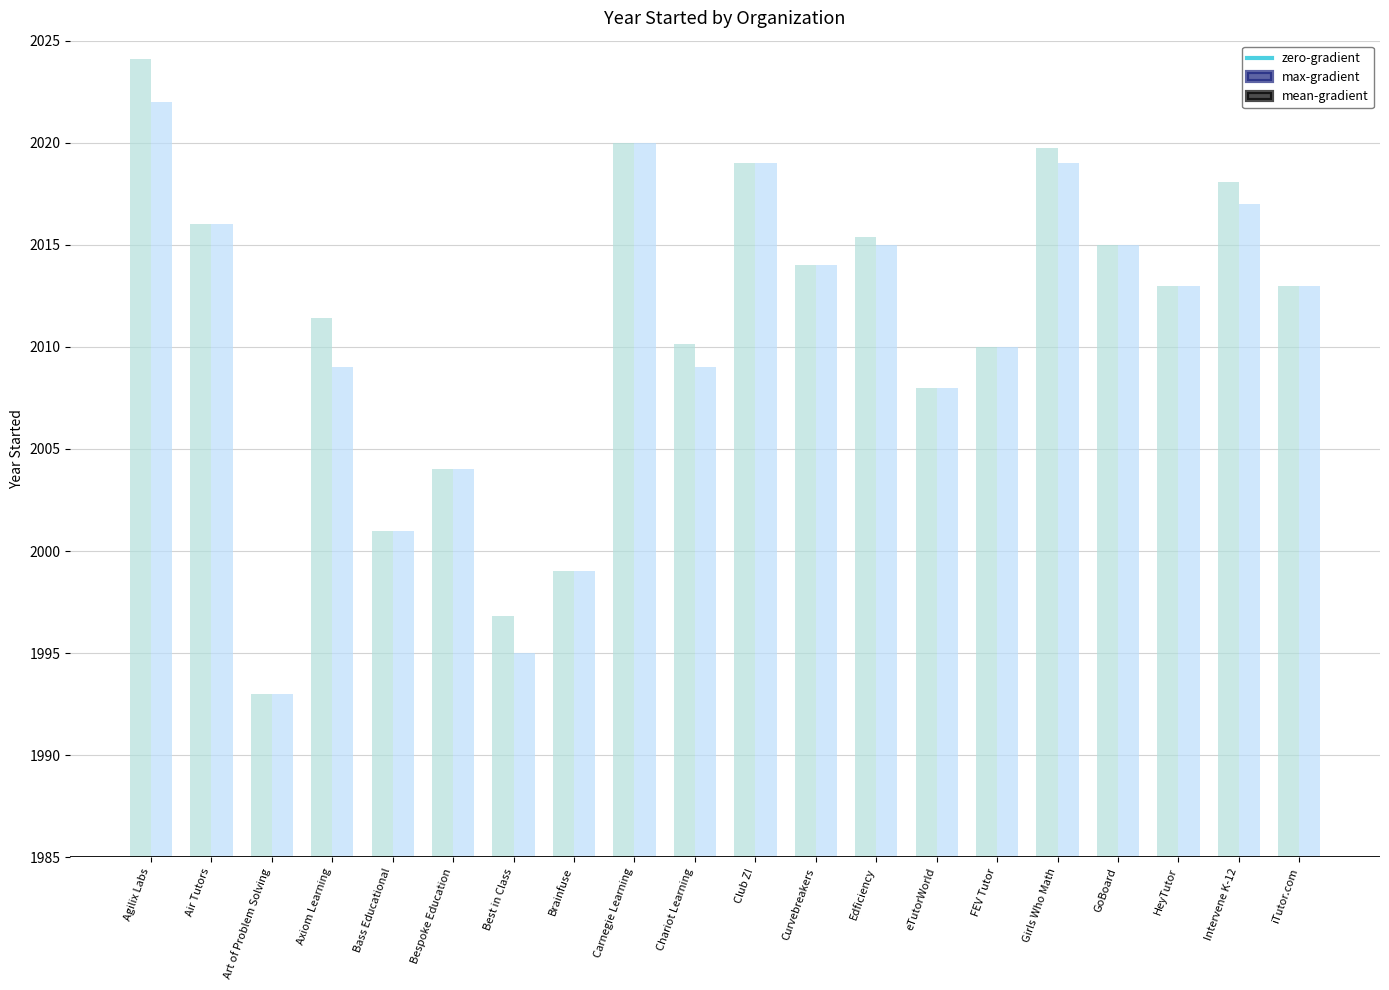

How many bars are there in each group?

2